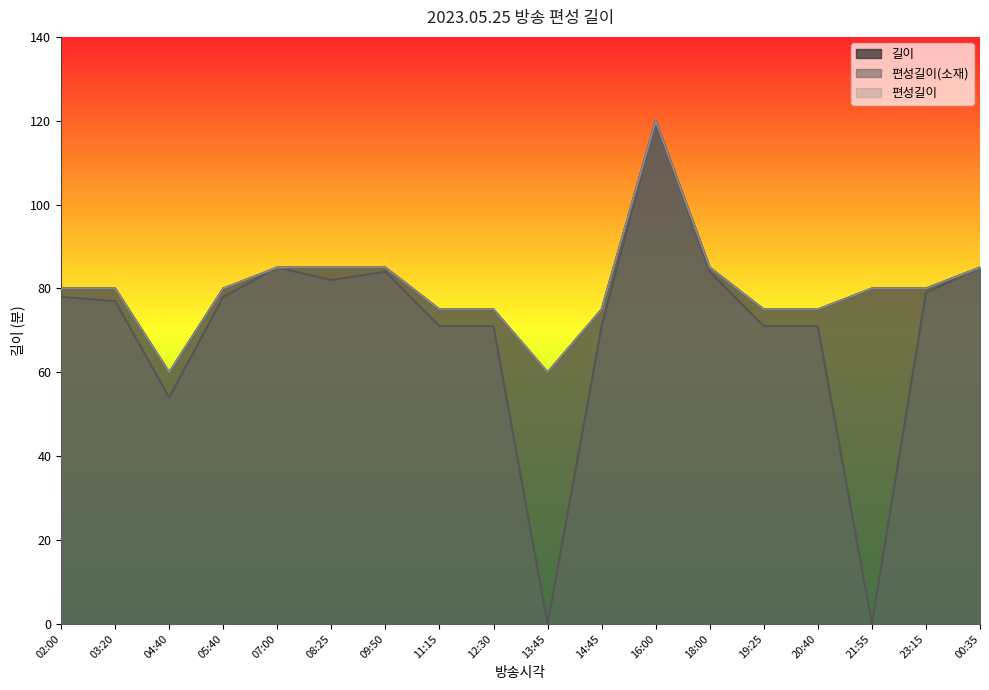

Where is 길이 nearest to the value 90?

07:00